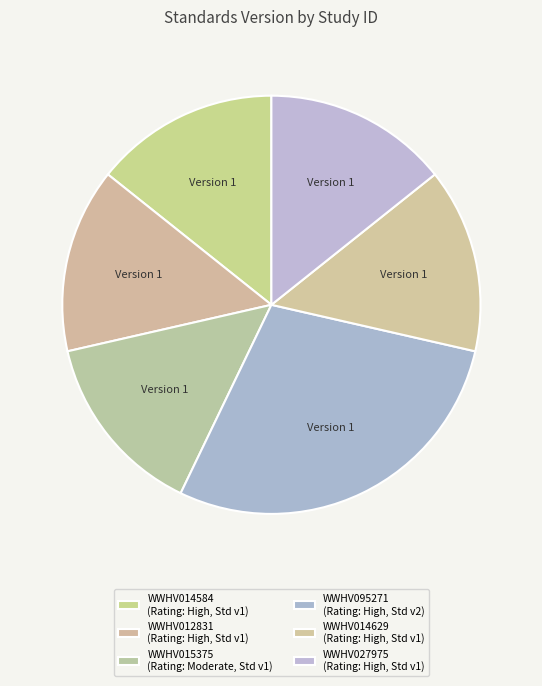

What is the smallest slice in the pie chart?

WWHV014584